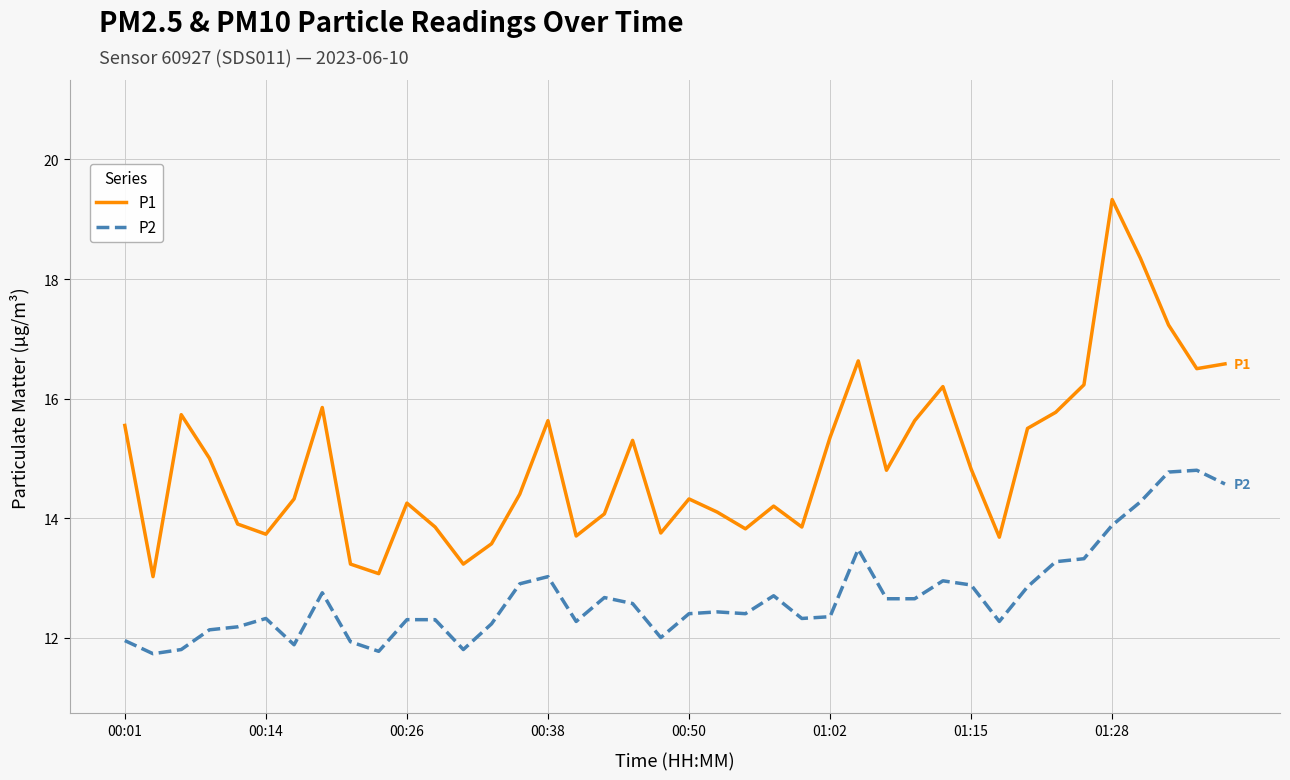

What is the maximum value for P1?

19.3